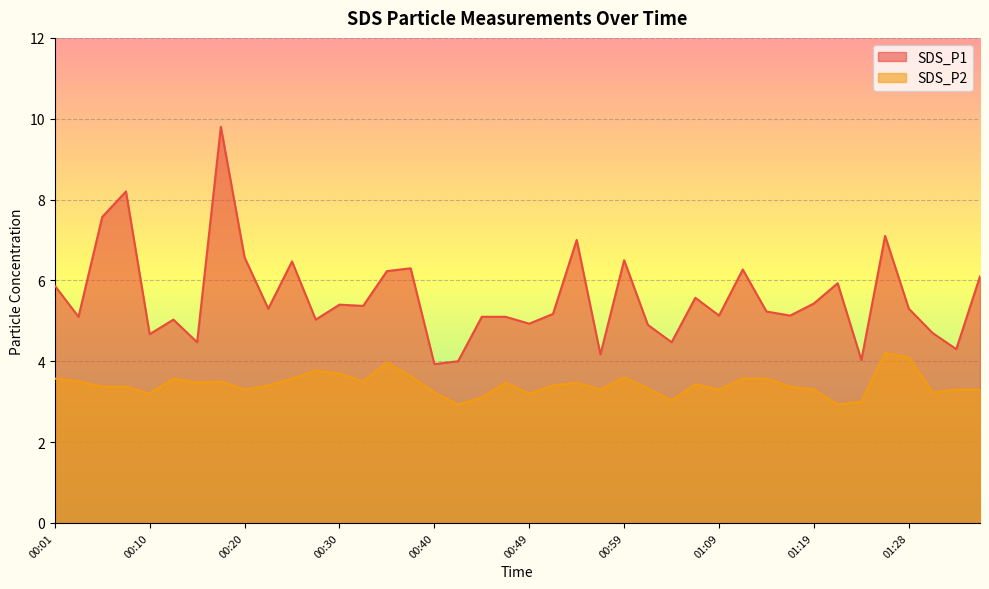

True or false: SDS_P1 has a value of 9.4 at 00:01.

False